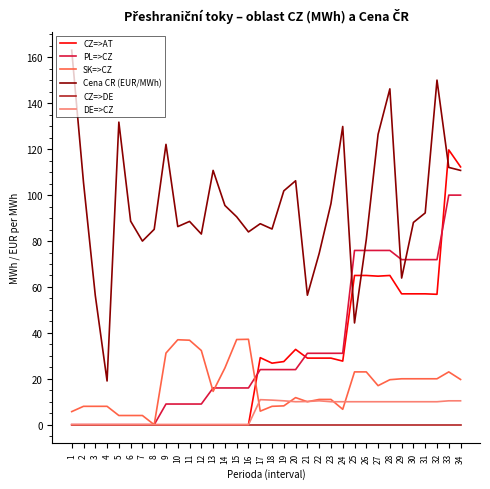

Where do PL=>CZ and Cena CR (EUR/MWh) first cross each other?

24 and 25